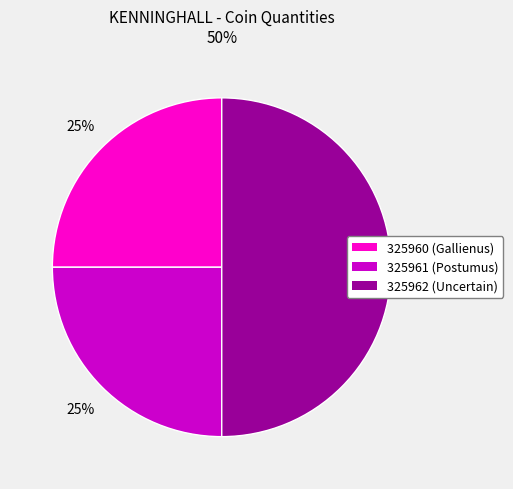

Do 325962 and 325960 together represent more than half of the pie?

Yes